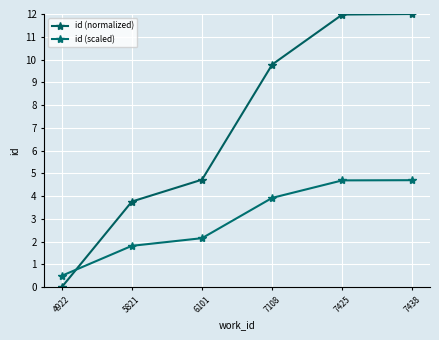

True or false: id (normalized) has more than 1 interior local peaks.

False